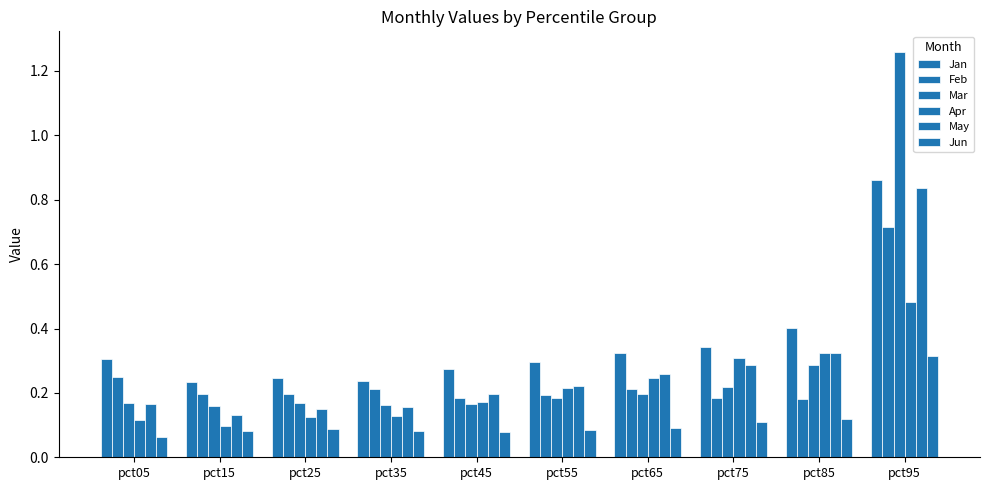

The Mar series shows 0.1 at pct45. True or false?

False